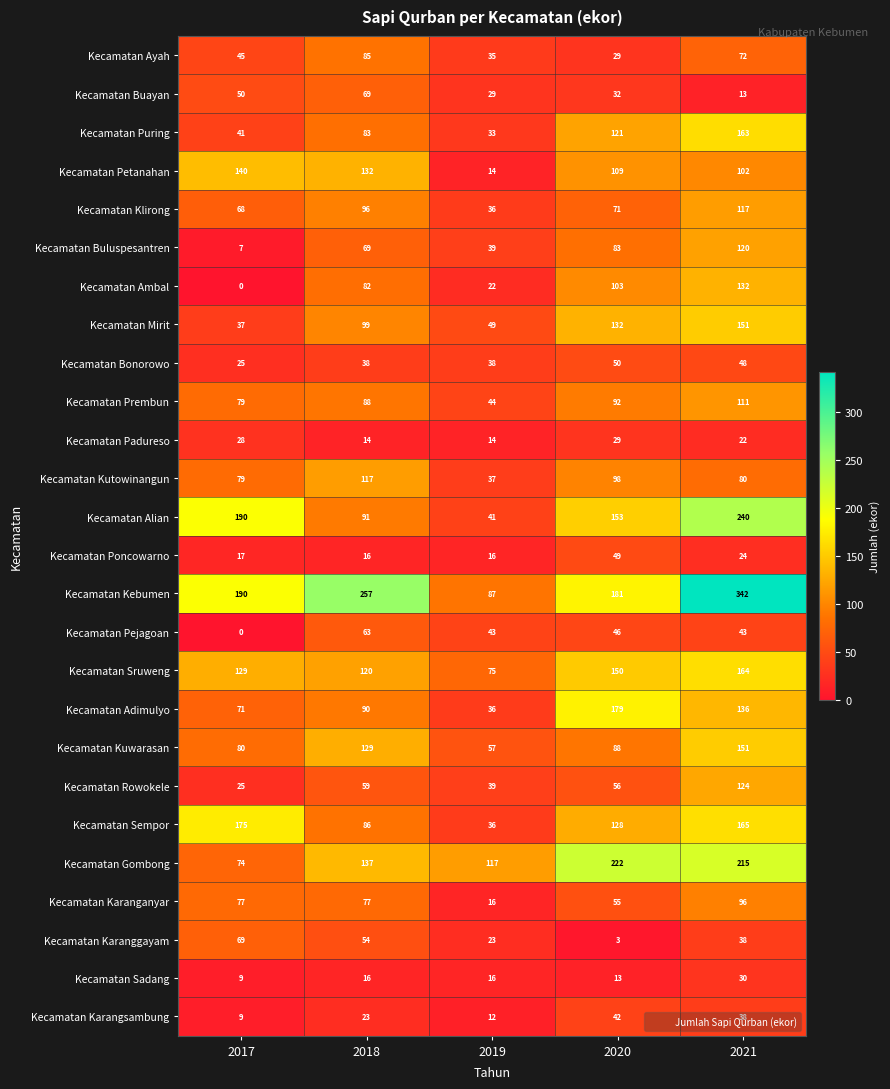

Which series changed the most between 2020 and 2021?

Kecamatan Kebumen